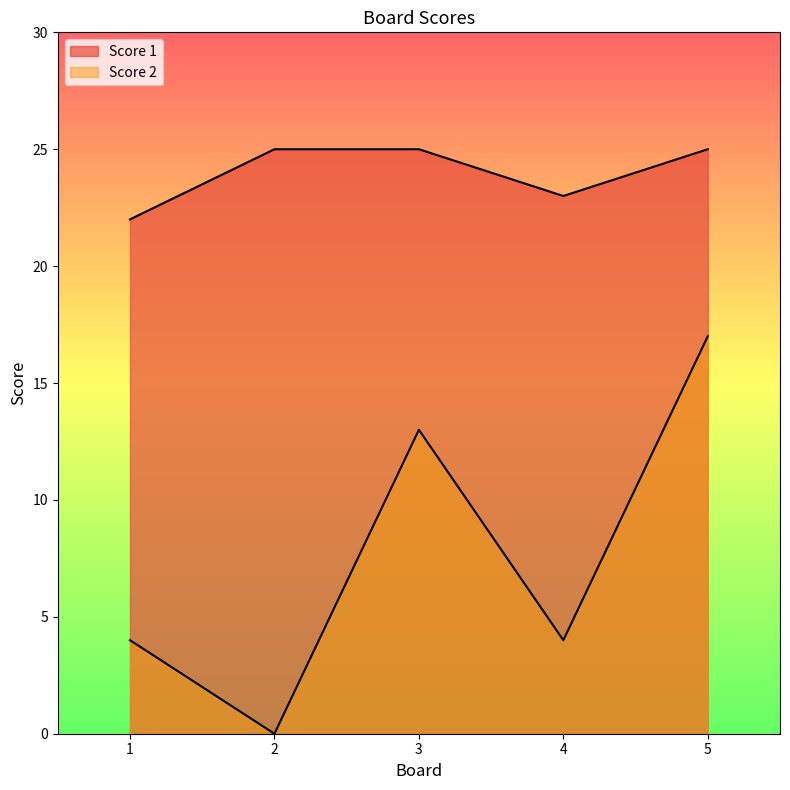

Reading left to right, transcribe all the data shown in this chart.

Score 1: 1=22	2=25	3=25	4=23	5=25
Score 2: 1=4	2=0	3=13	4=4	5=17